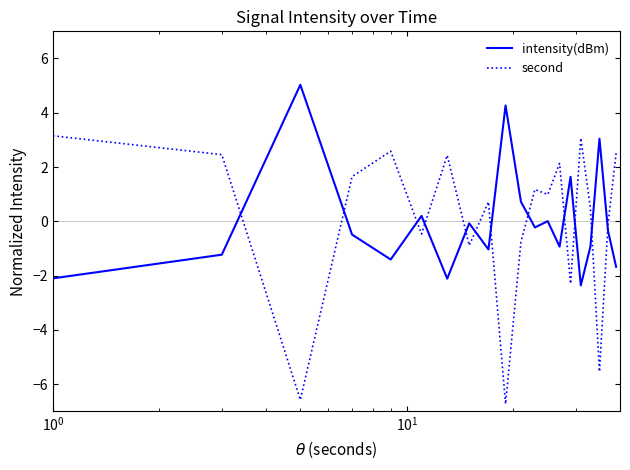

Which series has the largest range (max minus min)?

second